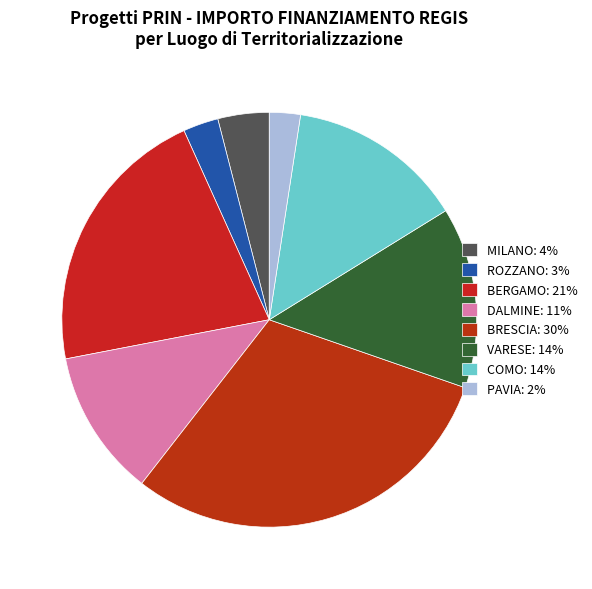

How many slices are in this pie chart?

8